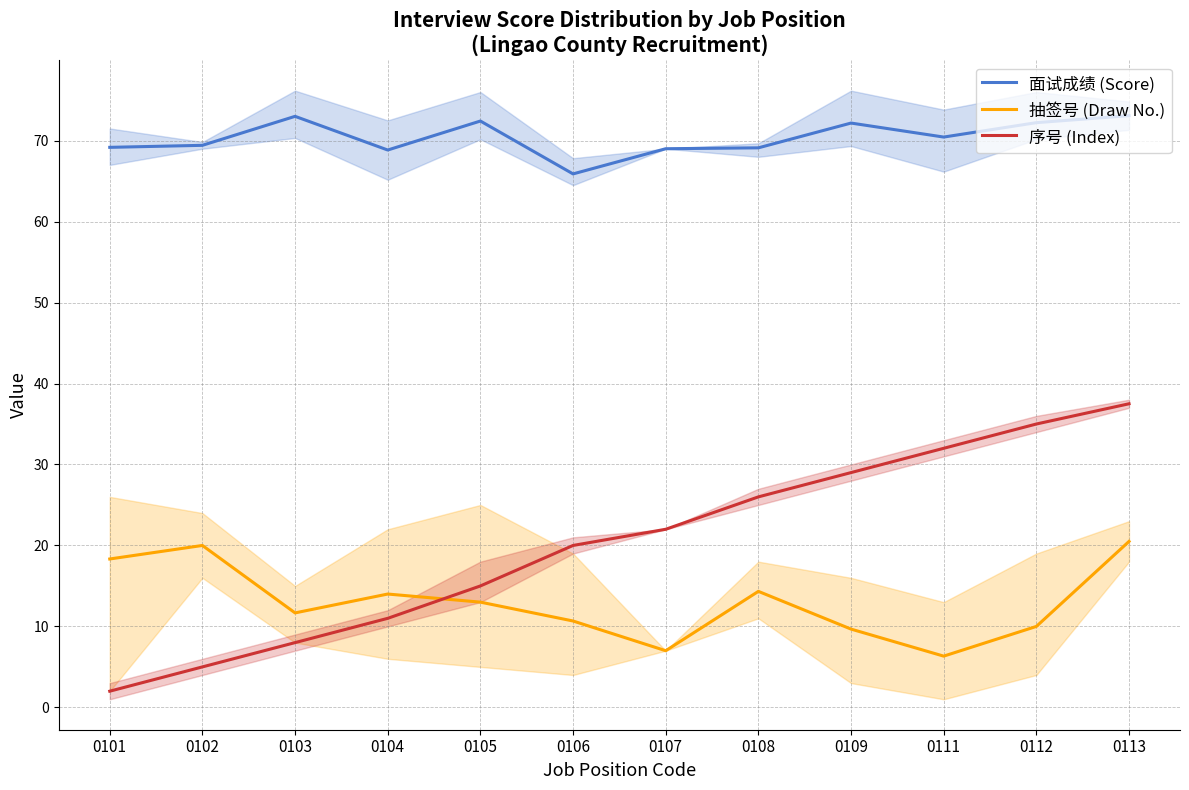

True or false: 抽签号 (Draw No.) and 序号 (Index) intersect in this chart.

True